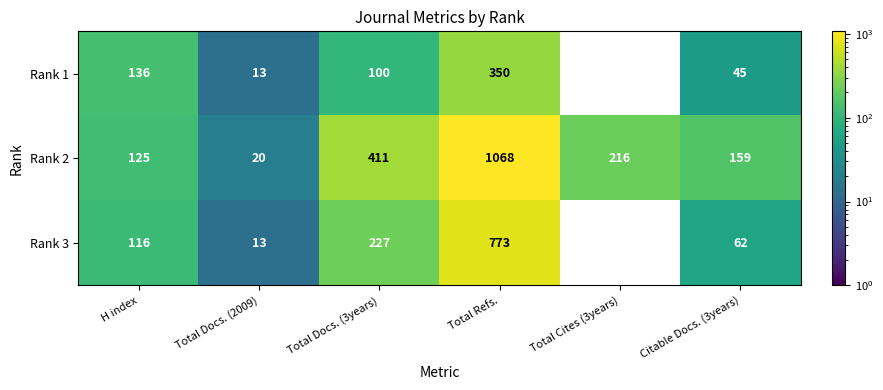

What is the spread (max minus min) of values at Total Docs. (3years)?

311